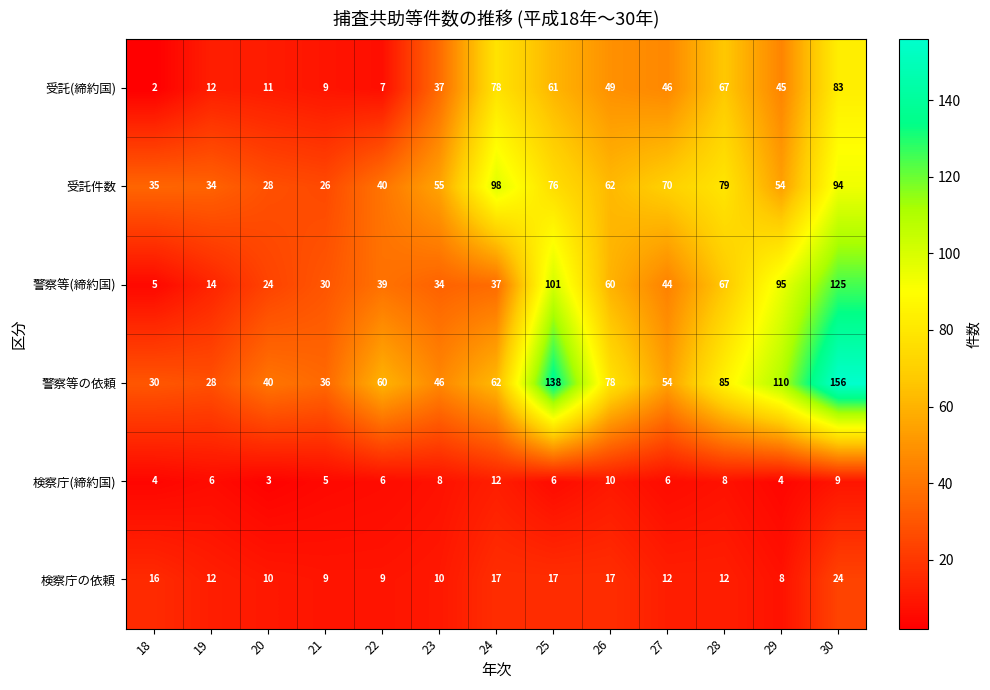

What is the difference between the 警察等の依頼 values at 20 and 22?

20